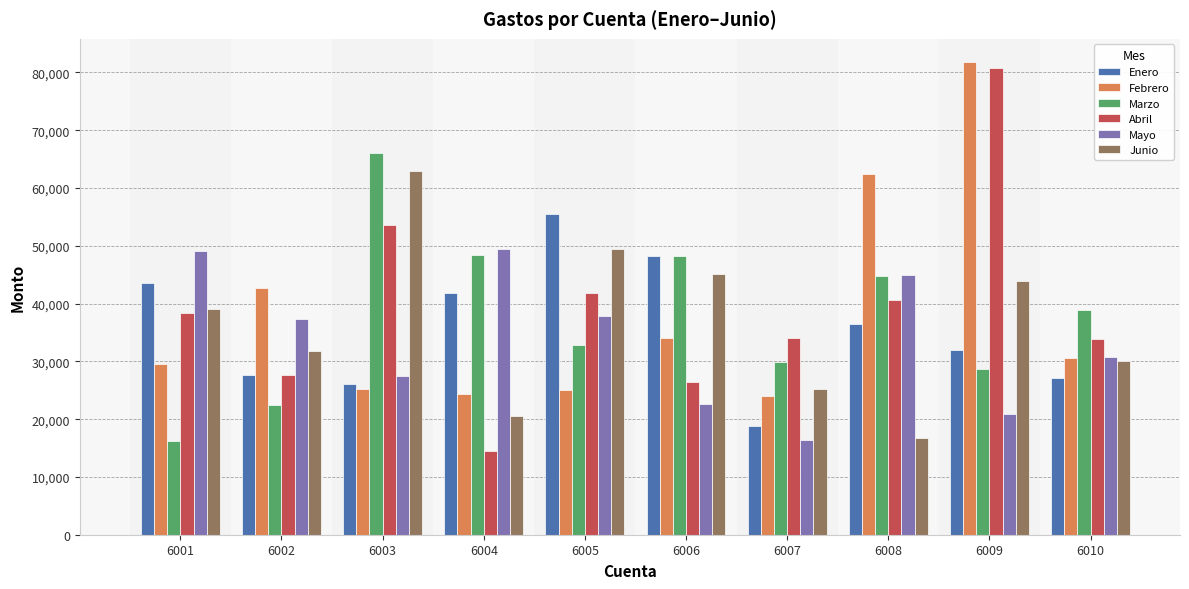

Which category has the highest value across all series?

6009